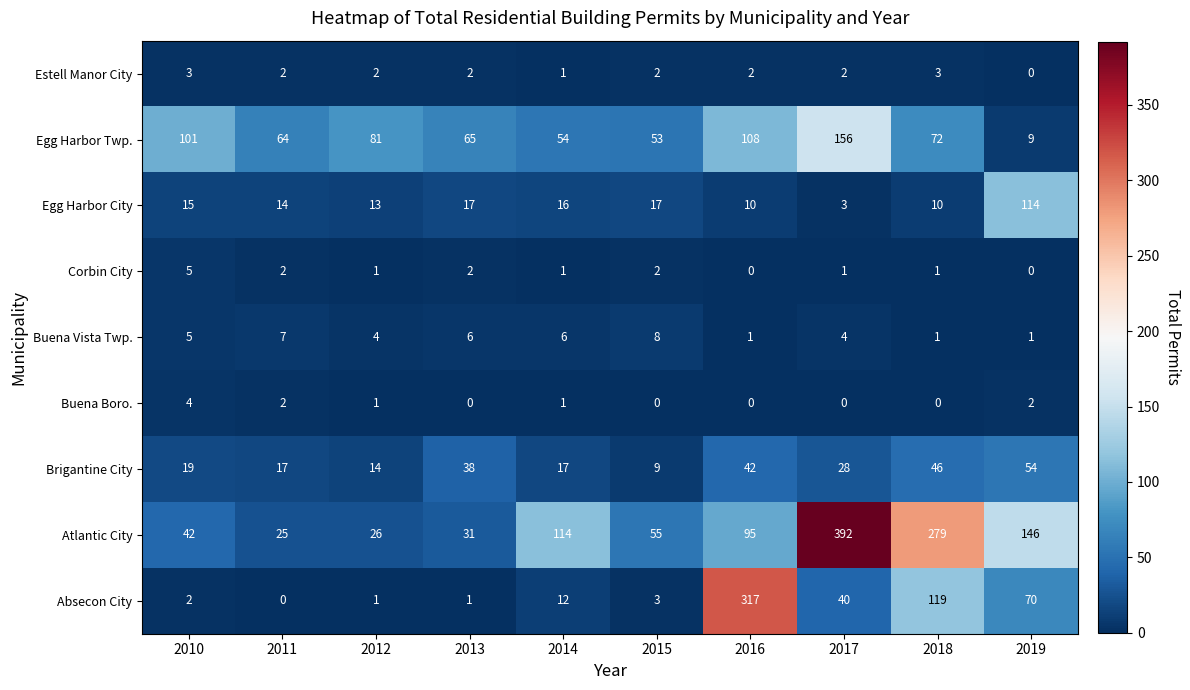

True or false: Estell Manor City has a value of 2 at 2014.

False